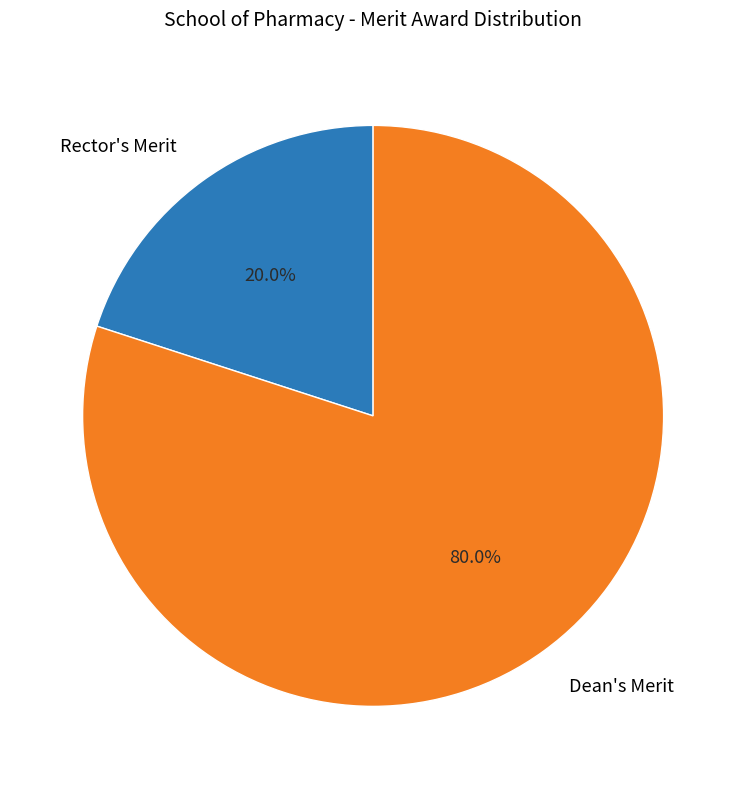

To the nearest percent, what percentage of the pie is Dean's Merit?

80%